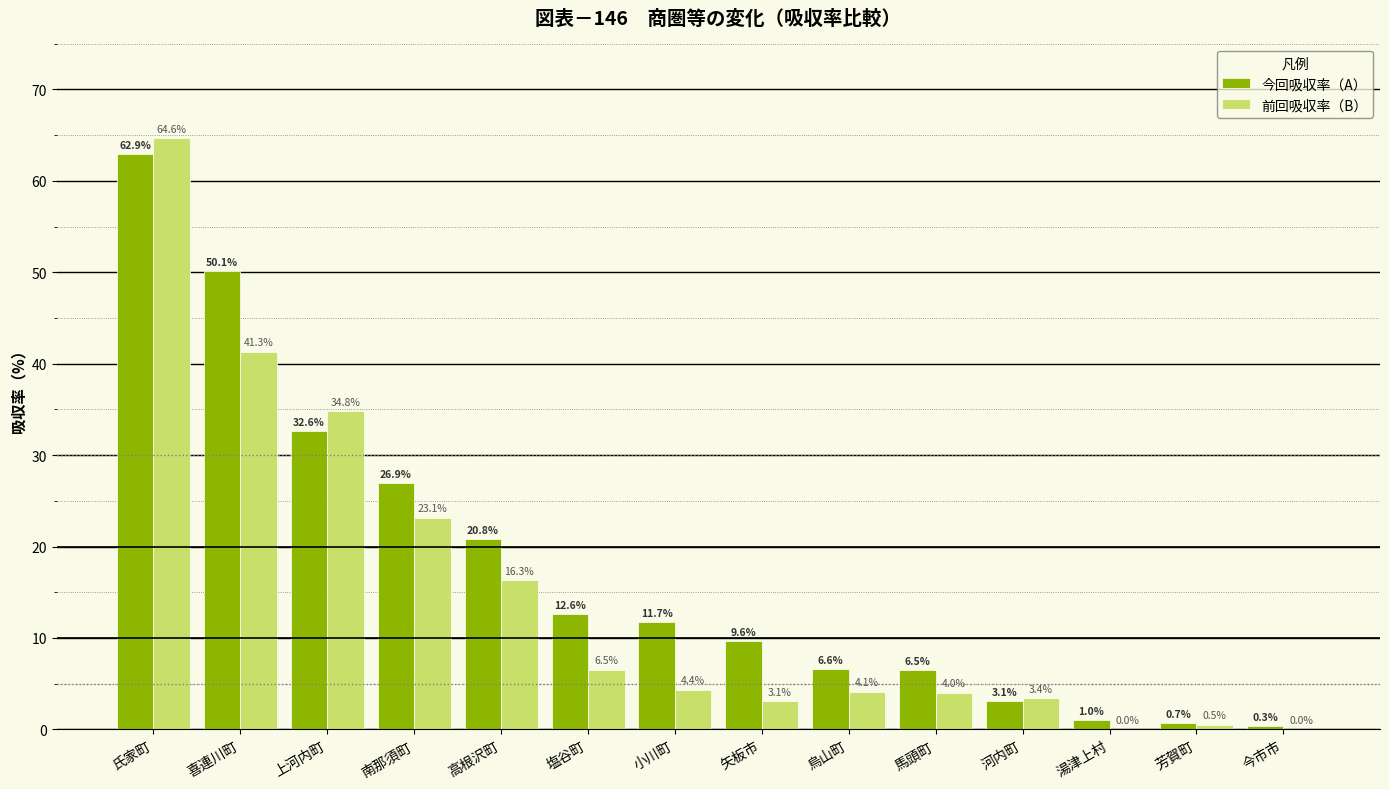

What is the maximum value shown in the chart?

64.6